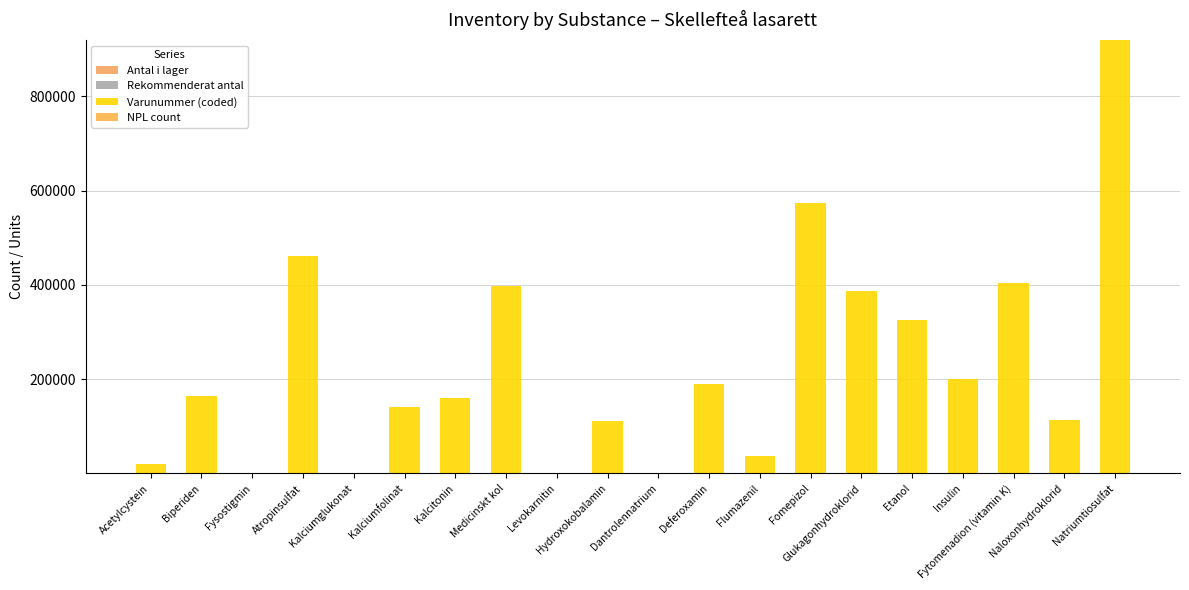

Count the number of data series in this chart.

4